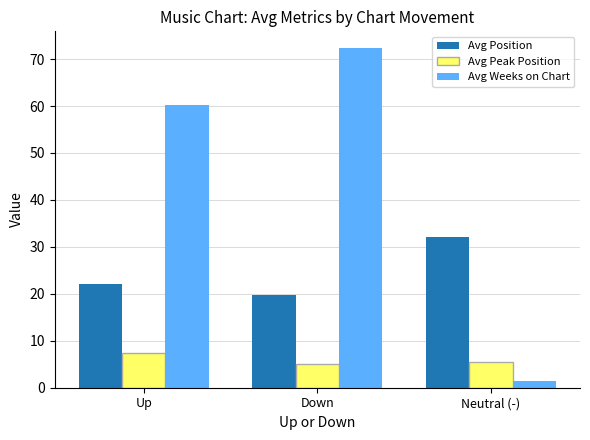

Which category has the highest value across all series?

Down